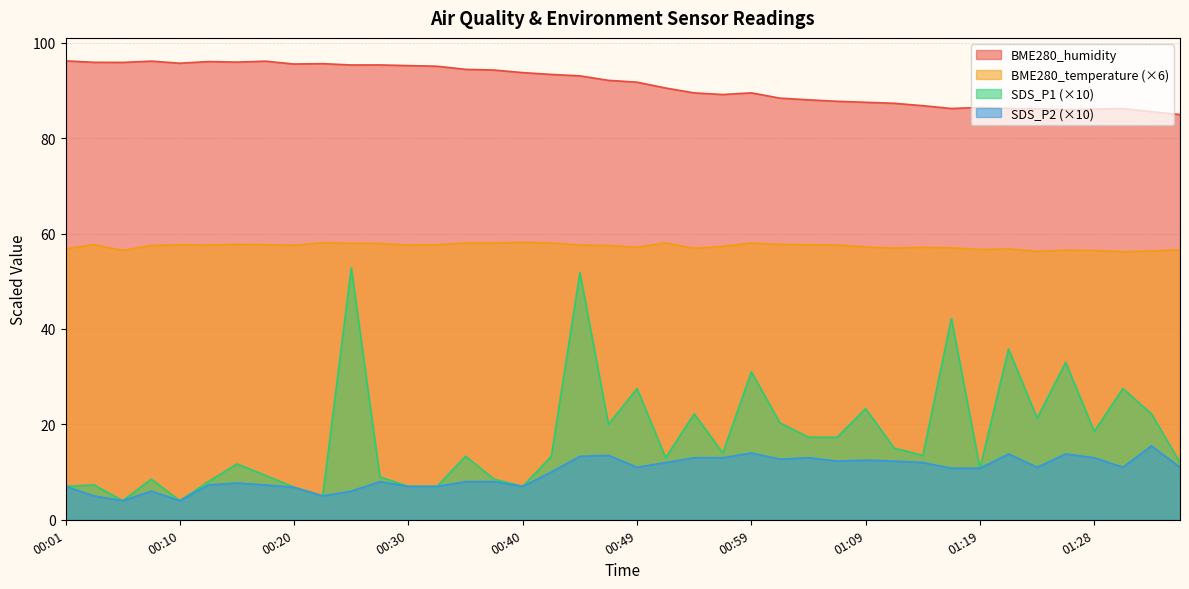

Reading right to left, transcribe all the data shown in this chart.

BME280_temperature: 56.6	56.3	56.2	56.5	56.5	56.3	56.8	56.6	57.0	57.1	56.9	57.2	57.6	57.7	57.7	58.0	57.3	56.9	58.0	57.1	57.5	57.6	58.0	58.1	58.0	58.0	57.7	57.6	57.9	58.0	58.1	57.5	57.7	57.7	57.6	57.7	57.5	56.5	57.7	56.8
BME280_humidity: 84.9	85.5	86.2	86.1	86.0	86.1	86.2	86.4	86.2	86.8	87.3	87.5	87.7	88.0	88.4	89.5	89.1	89.5	90.5	91.7	92.1	93.0	93.3	93.7	94.3	94.4	95.1	95.2	95.3	95.3	95.6	95.5	96.1	95.9	96.0	95.7	96.1	95.9	95.9	96.2
SDS_P1: 12.0	22.2	27.5	18.5	33.0	21.3	35.8	10.8	42.2	13.5	15.0	23.3	17.3	17.3	20.3	31.0	14.0	22.2	13.0	27.5	20.0	51.8	13.3	7.0	8.5	13.3	7.0	7.0	9.0	52.8	5.0	6.8	9.3	11.7	8.0	4.0	8.5	4.0	7.3	7.0
SDS_P2: 11.0	15.5	11.0	13.0	13.8	11.0	13.8	10.8	10.8	12.0	12.3	12.5	12.3	13.0	12.7	14.0	13.0	13.0	12.0	11.0	13.5	13.3	10.0	7.0	8.0	8.0	7.0	7.0	8.0	6.0	5.0	6.8	7.3	7.7	7.3	4.0	6.0	4.0	5.0	7.0